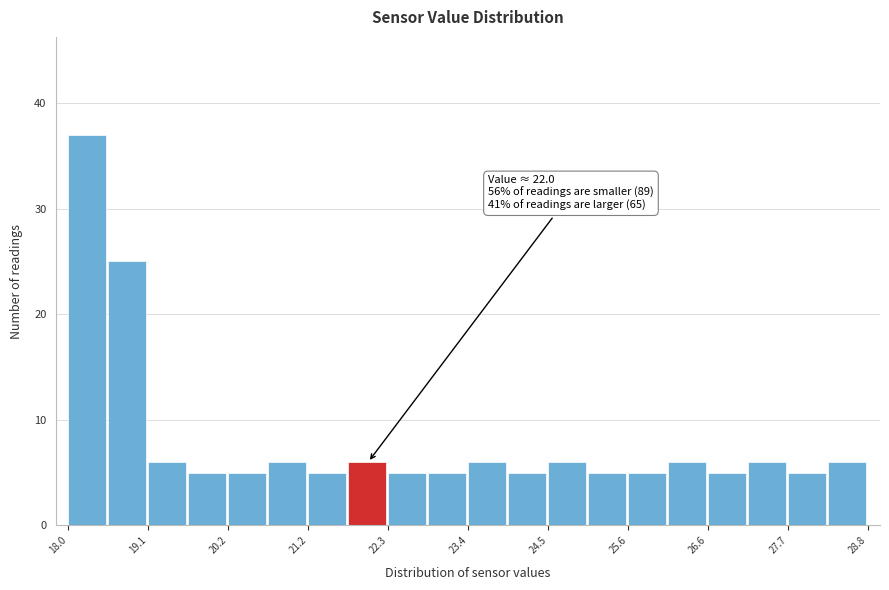

Around what value on the x-axis is the tallest bar? Give the approximate position of its centre, as read against the axis.

18.2